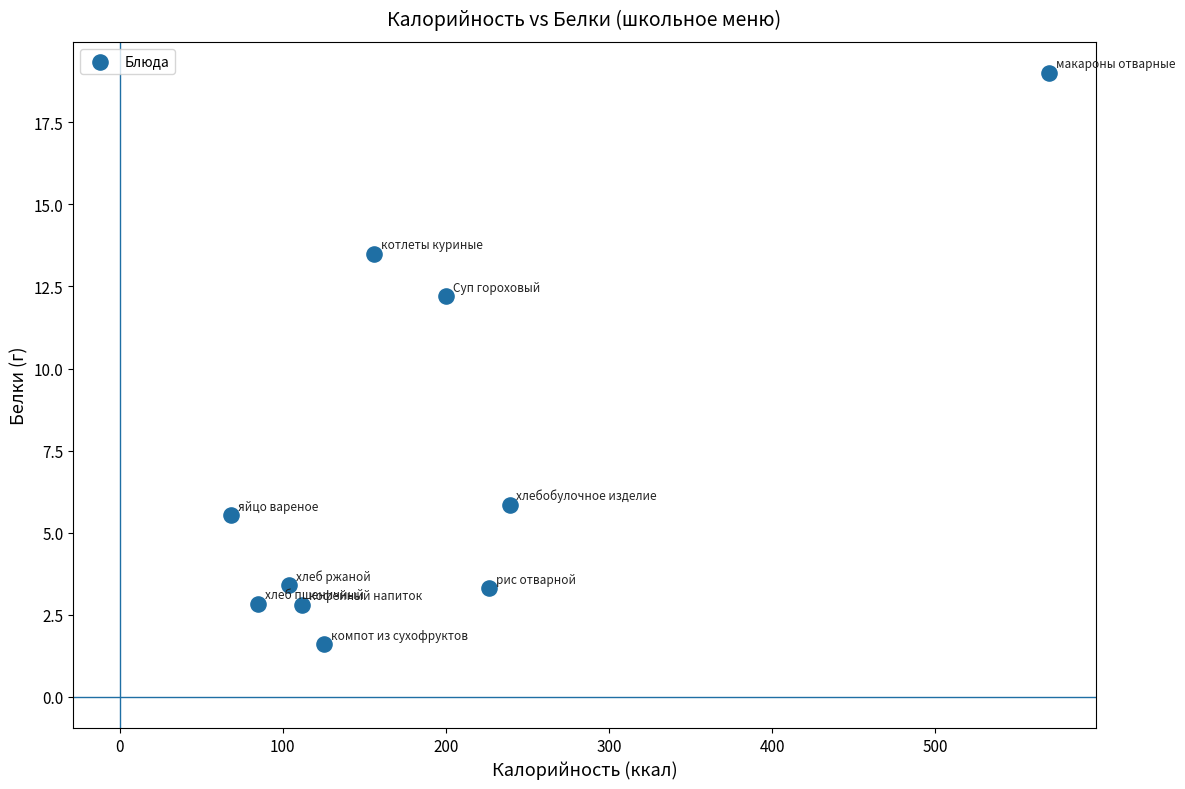

What is the average Y value?

7.0